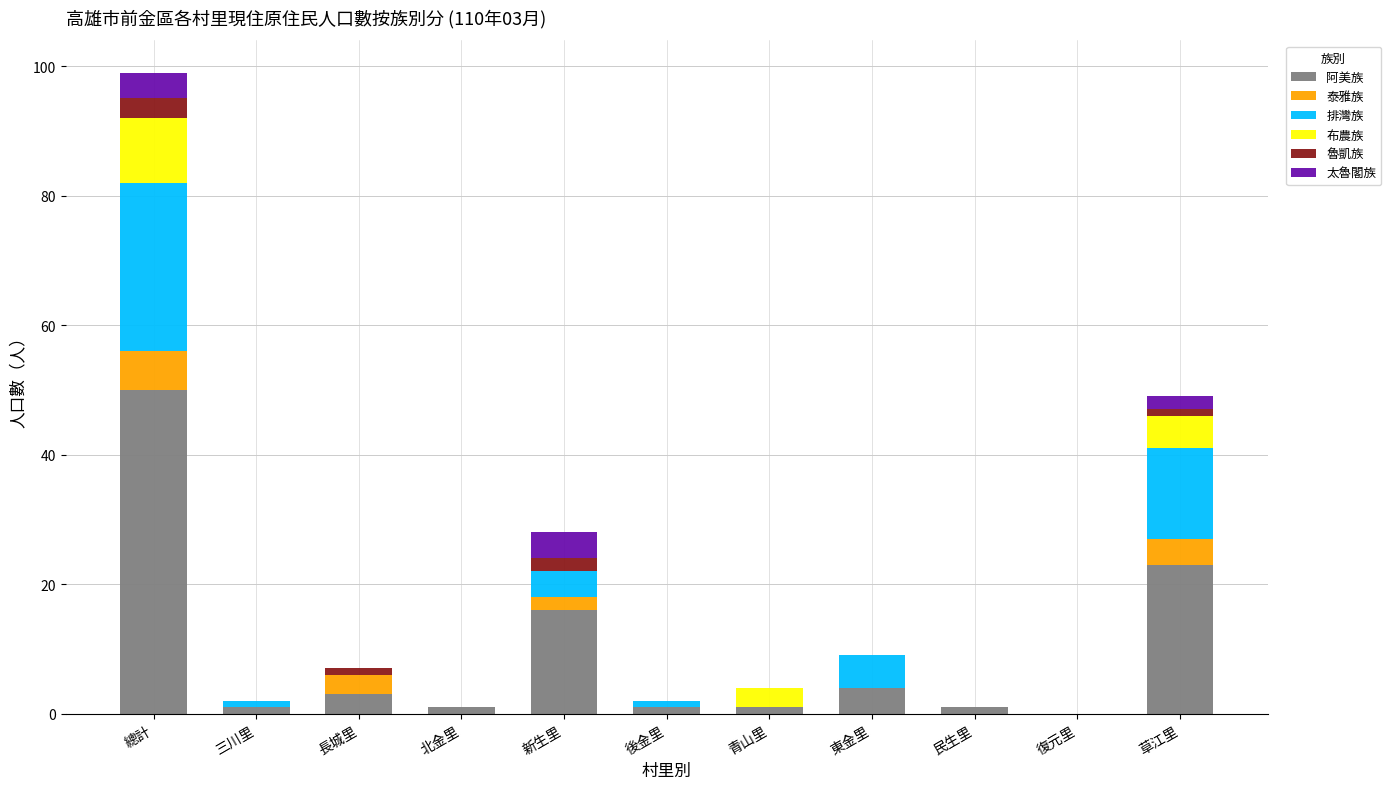

How many series are shown in this chart?

6